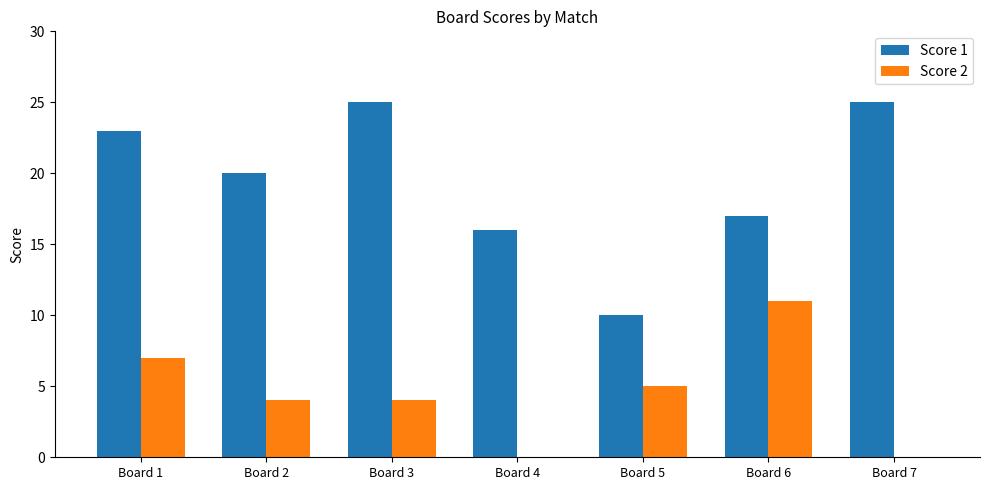

What are all the series names shown in the legend?

Score 1, Score 2